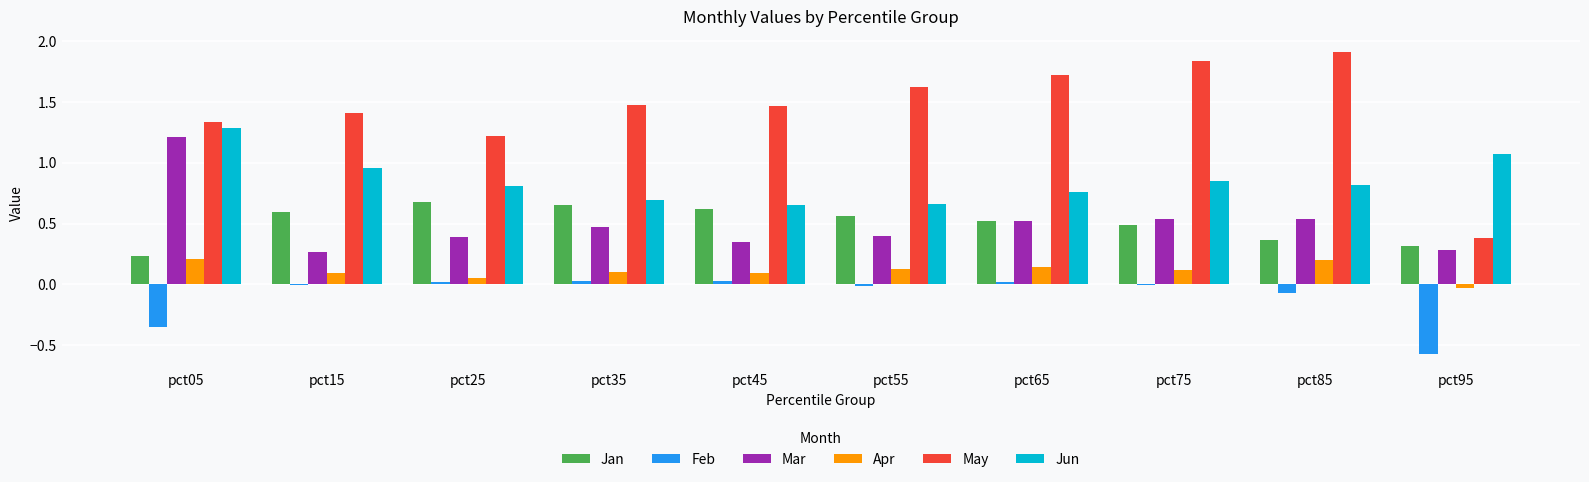

Which series has the largest range (max minus min)?

May